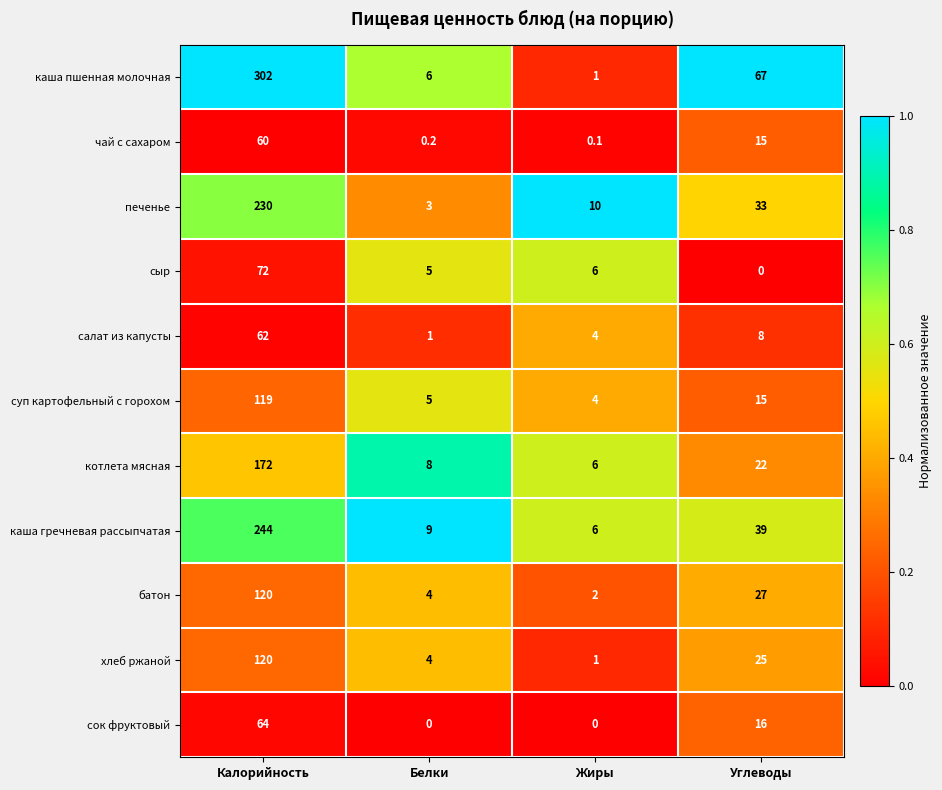

At how many categories does at least one series exceed 0?

4